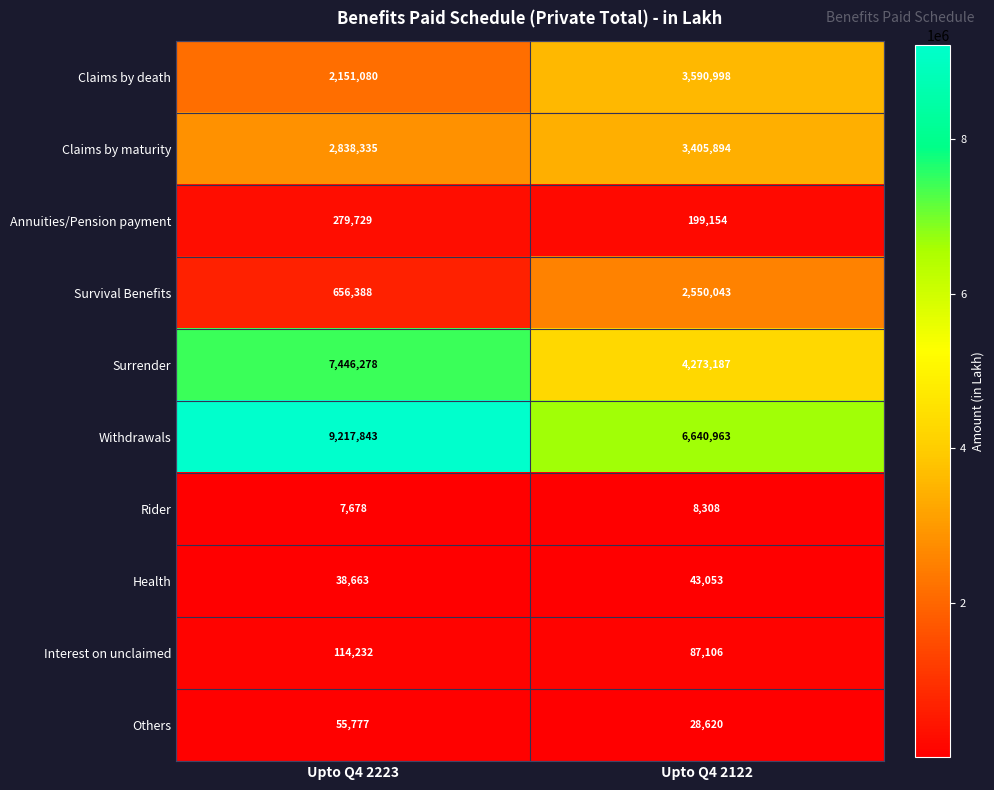

True or false: Claims by death has a value of 2151080 at Upto Q4 2223.

True